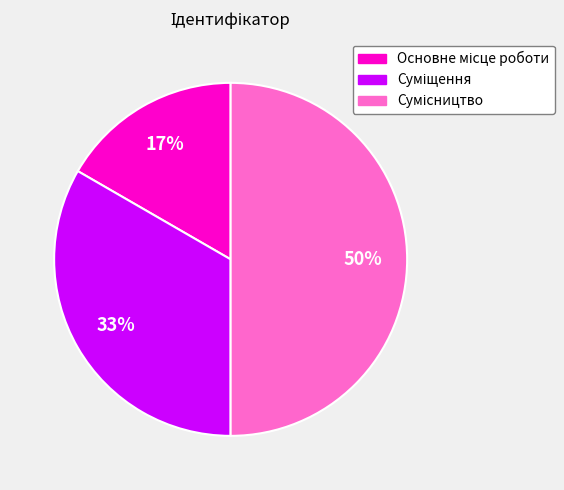

To the nearest percent, what is the average slice percentage?

33%